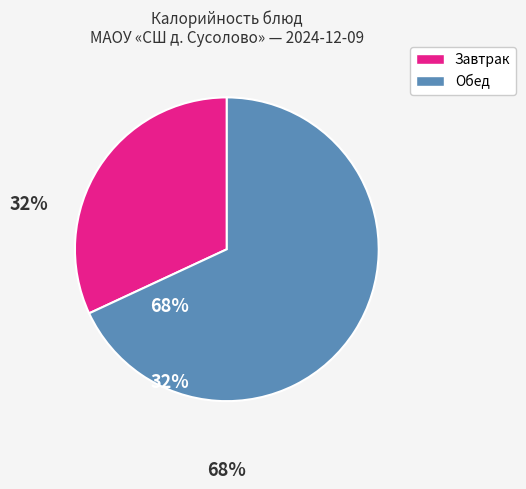

Is there any slice that represents more than half of the pie?

Yes